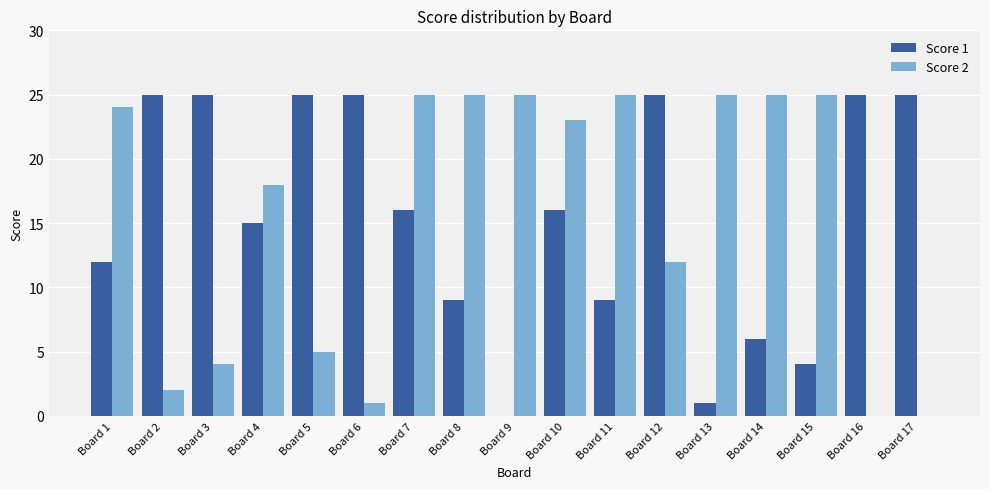

What are all the series names shown in the legend?

Score 1, Score 2